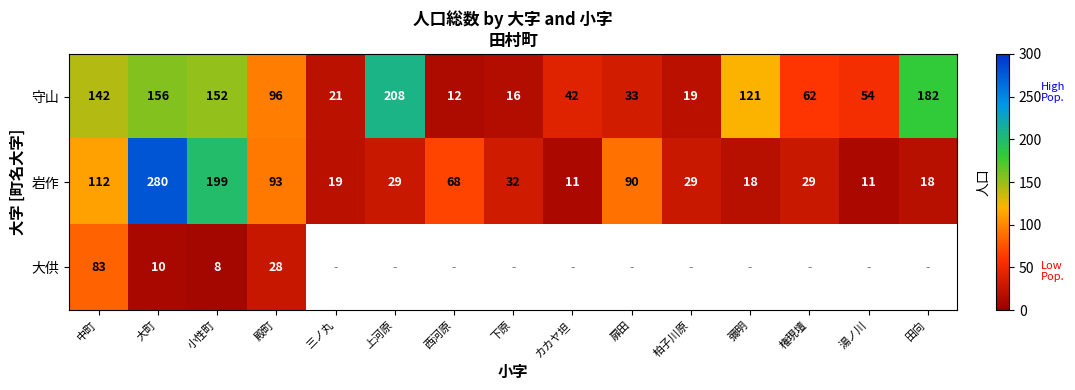

At which category is the sum across all series the highest?

大町